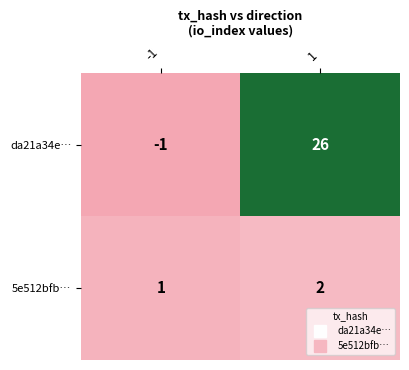

Rank the series at -1 from lowest to highest value.

da21a34e…, 5e512bfb…